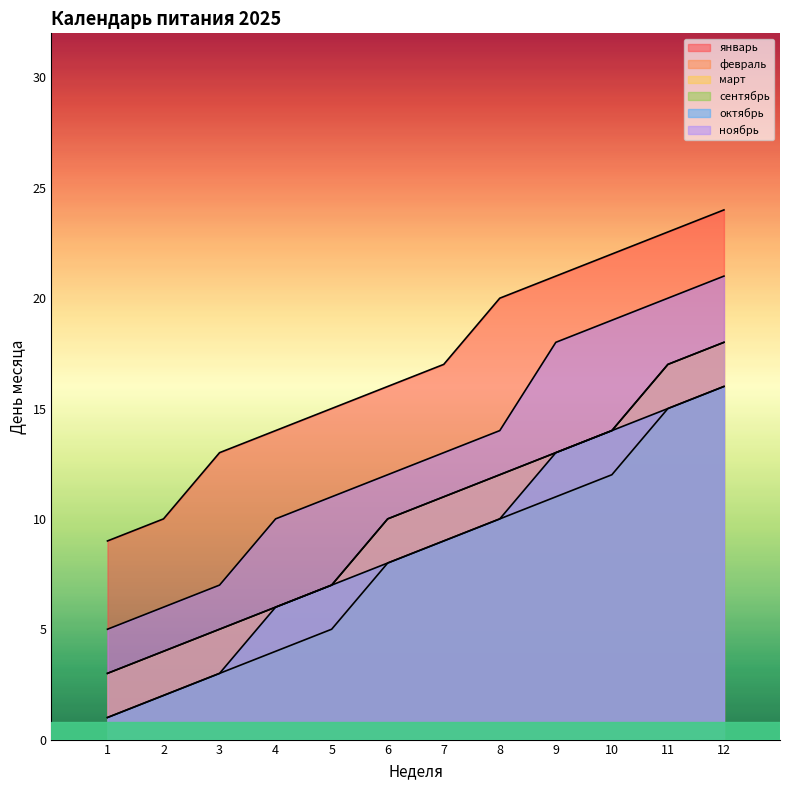

What is the sum of all октябрь values?

104